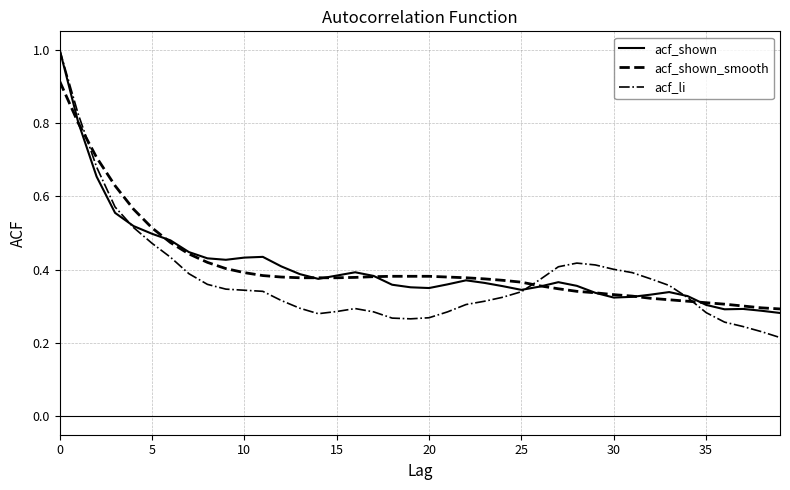

What is the maximum value for acf_shown?

1.0